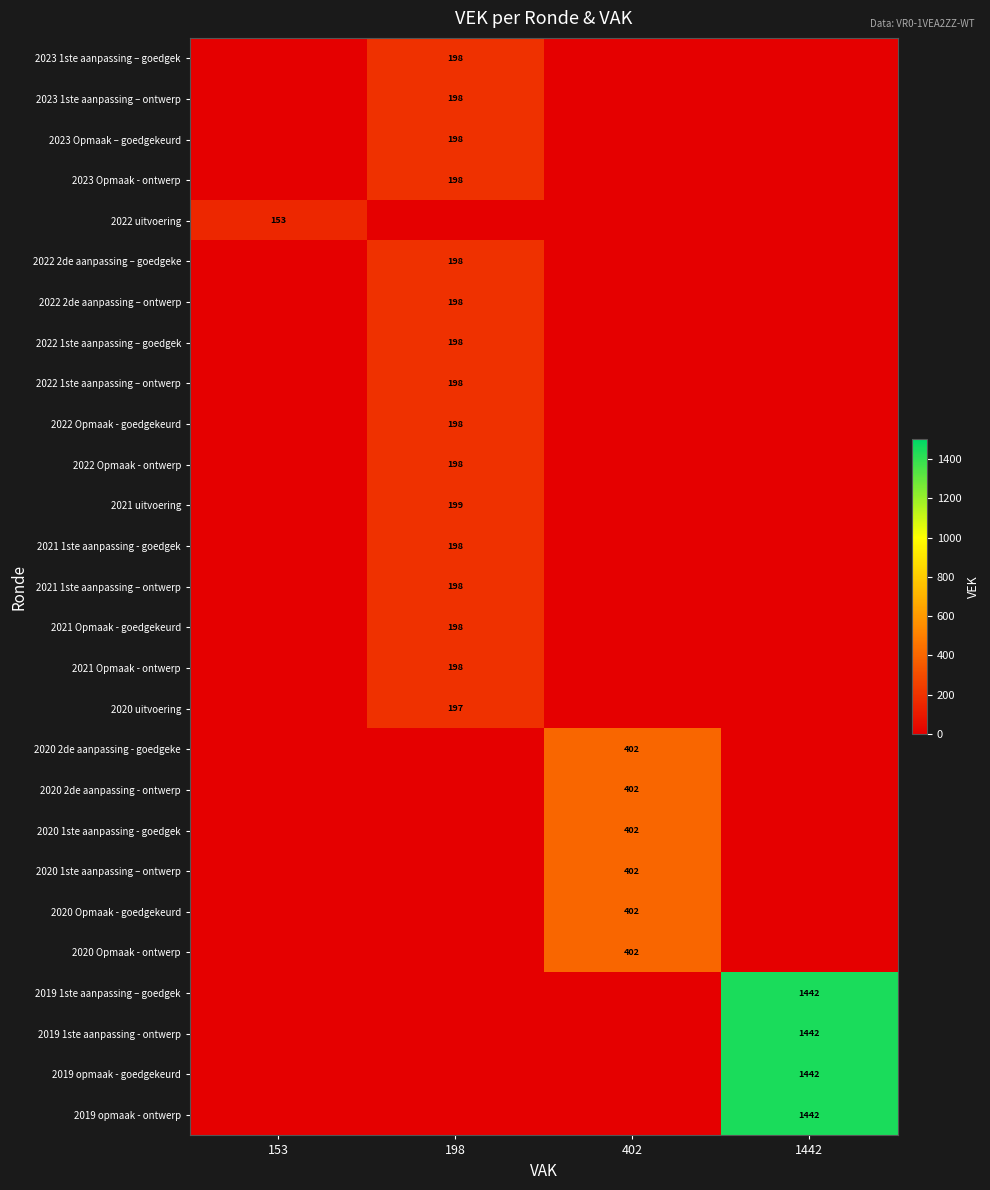

Which has a higher value, 402 or 153?

402